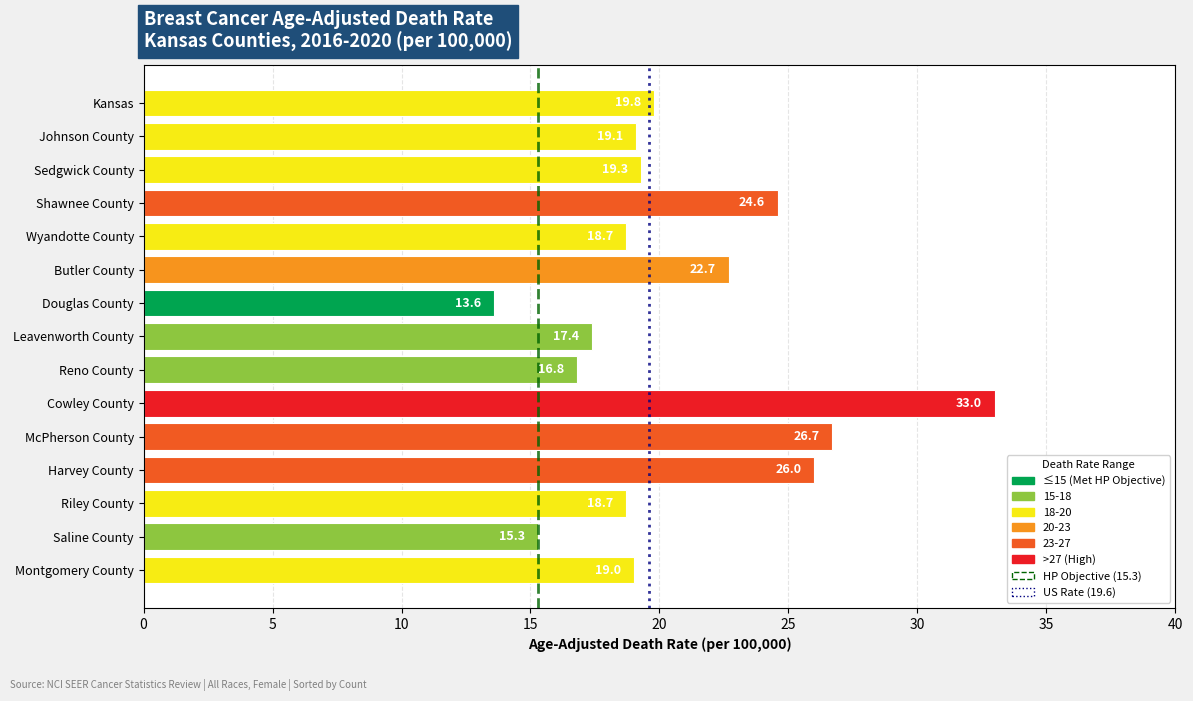

What is the approximate value at Montgomery County?

19.0